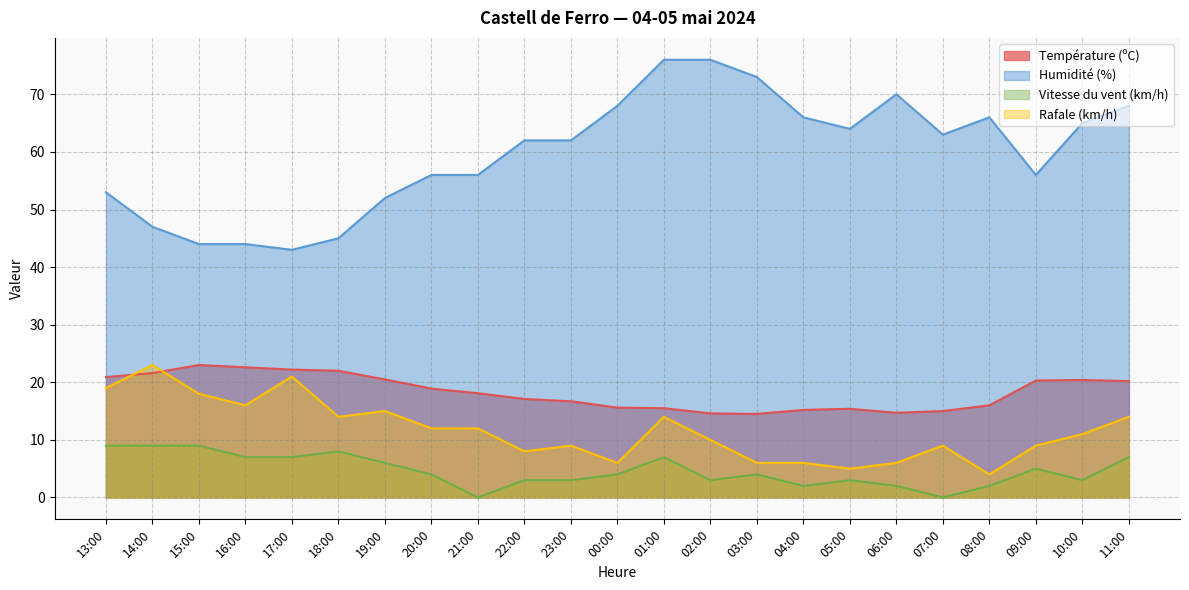

True or false: Rafale (km/h) and Humidité (%) cross at least once.

False